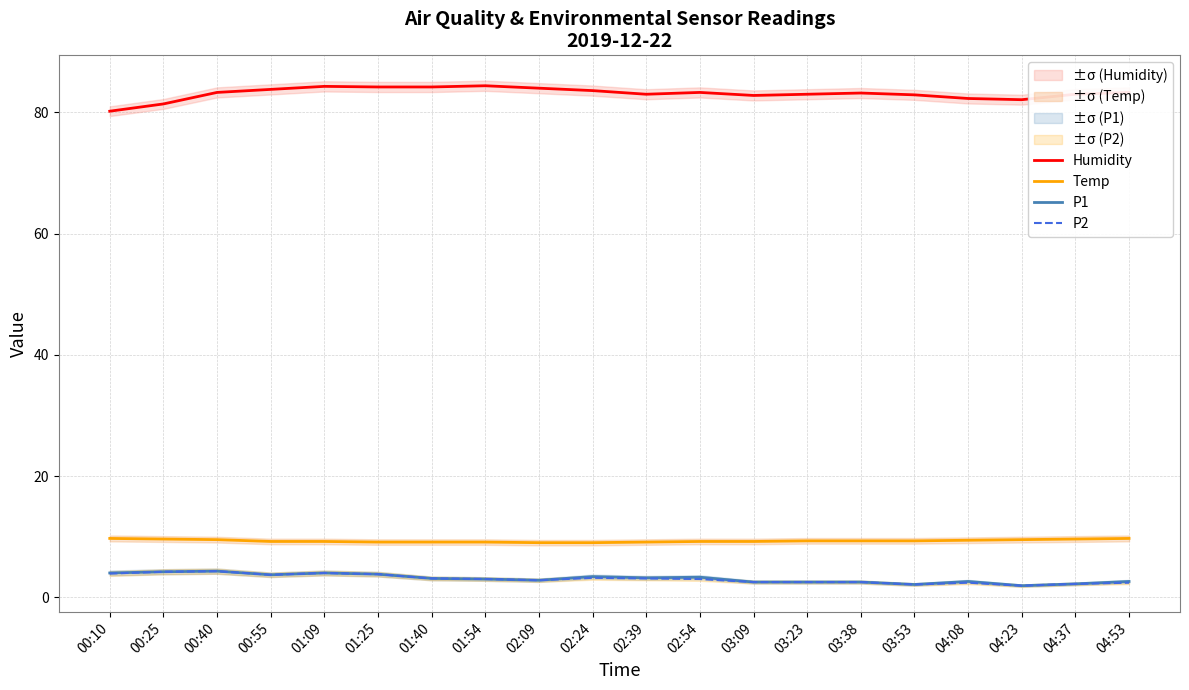

What is the average value of the P1 series?

3.1